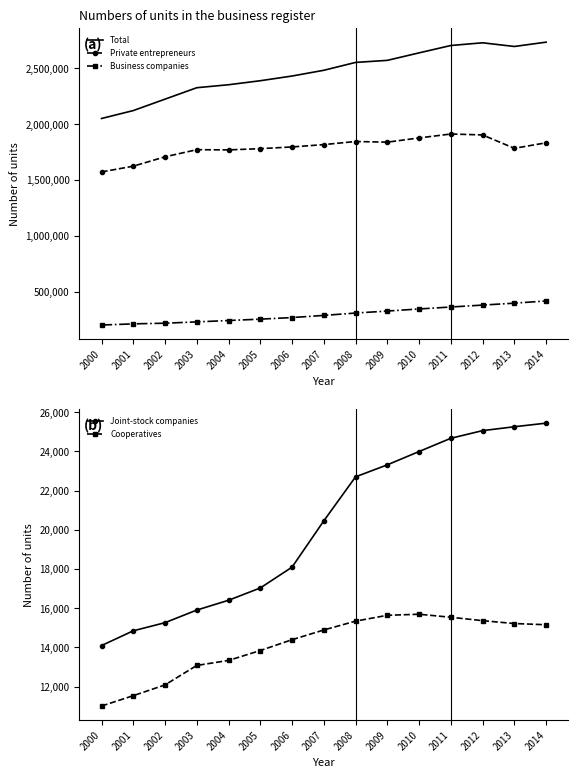

Reading right to left, extract all data points from this chart.

Total: 2733459	2694737	2727654	2703444	2637551	2570611	2552149	2481863	2430481	2388490	2352601	2325977	2223745	2121562	2050770
Private entrepreneurs: 1833441	1784155	1903871	1912154	1876998	1839233	1845016	1817408	1796336	1781096	1770014	1771945	1708204	1624445	1572917
Business companies: 419444	399571	382478	365293	347753	329100	311309	290218	270884	256657	244537	232204	220461	214637	204075
Joint-stock companies: 25439	25255	25057	24667	23991	23312	22700	20455	18093	17031	16403	15903	15260	14845	14092
Cooperatives: 15154	15216	15362	15536	15690	15636	15338	14887	14391	13839	13334	13078	12085	11536	11007